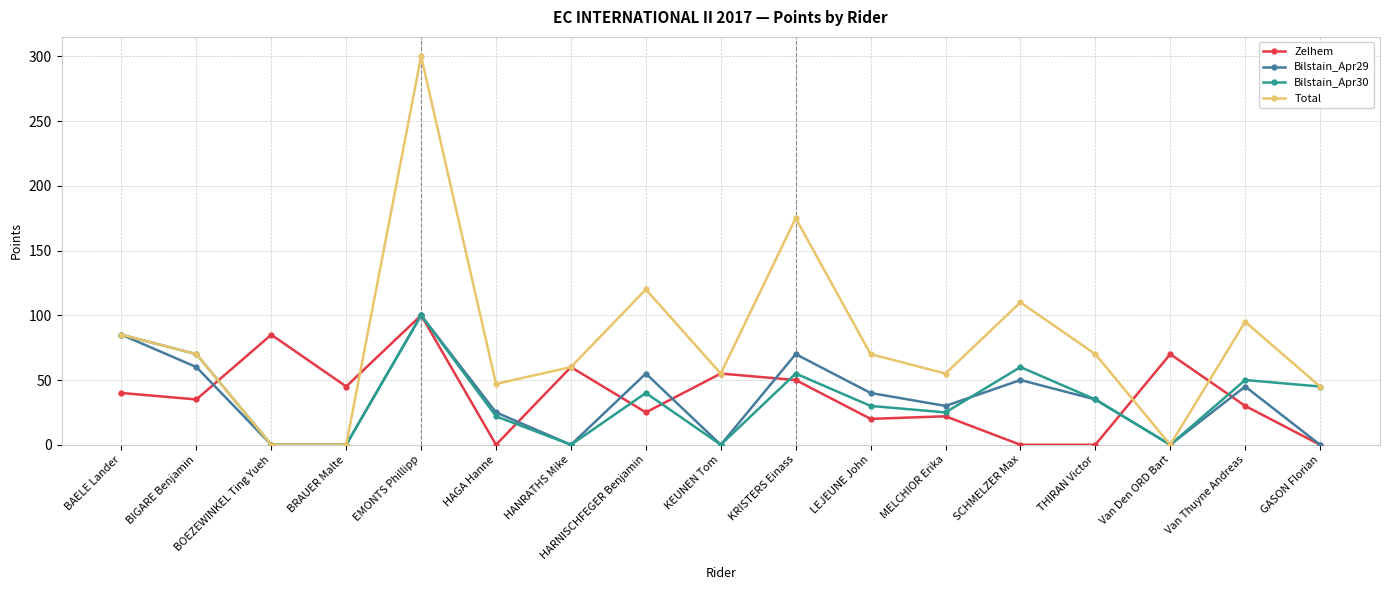

Rank the series at SCHMELZER Max from lowest to highest value.

Zelhem, Bilstain_Apr29, Bilstain_Apr30, Total